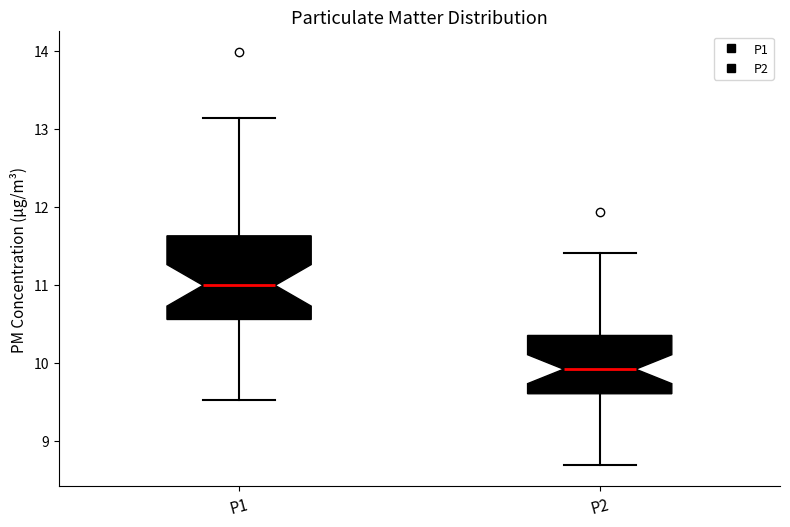

Where does the lower whisker of the box for P1 end on the y-axis? The values are not printed on the chart, so give them approximately, as read against the axis.

9.5